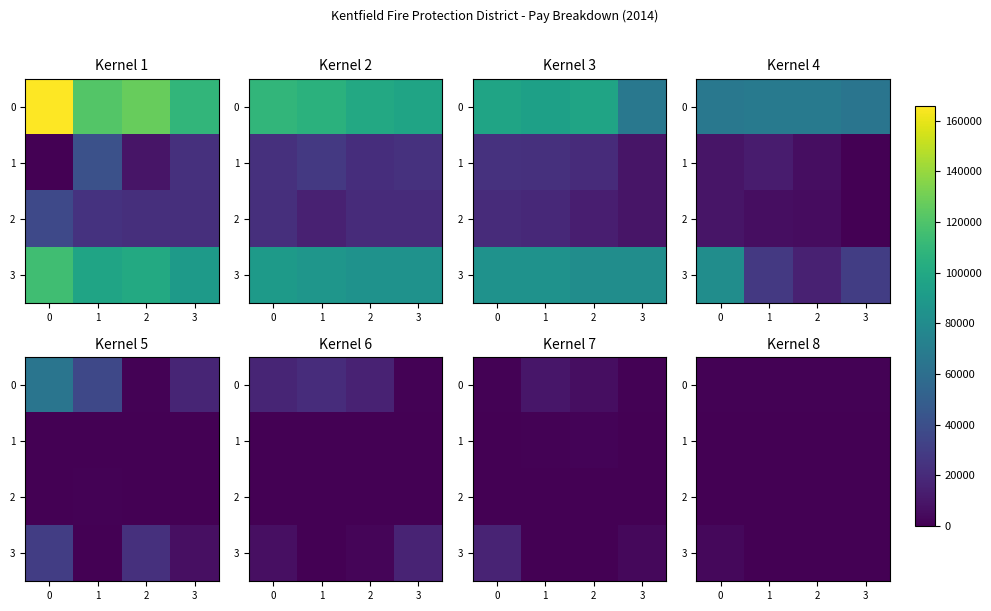

At how many categories does at least one series exceed 1035?

2